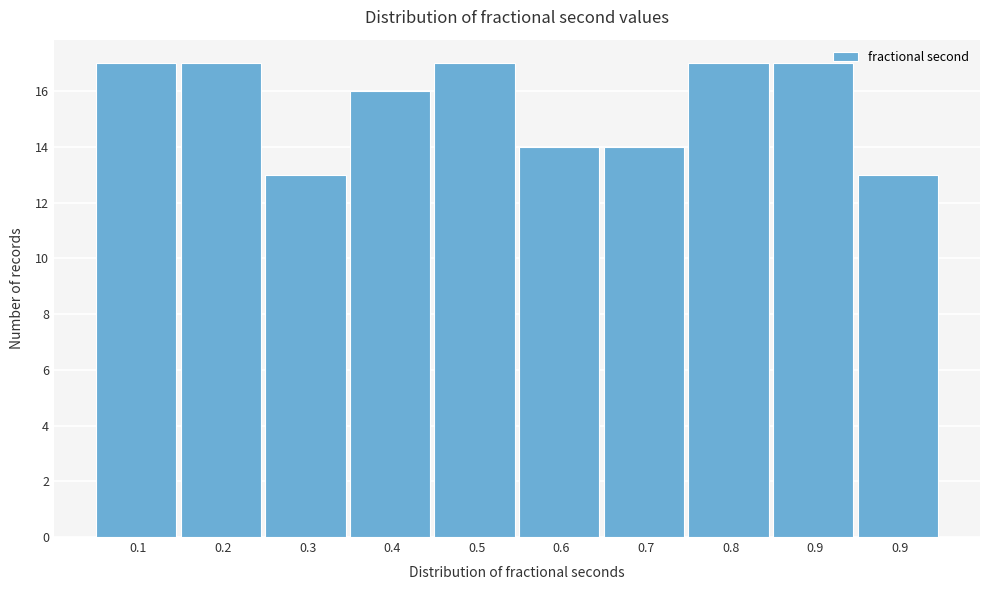

How many bars are there in total?

10